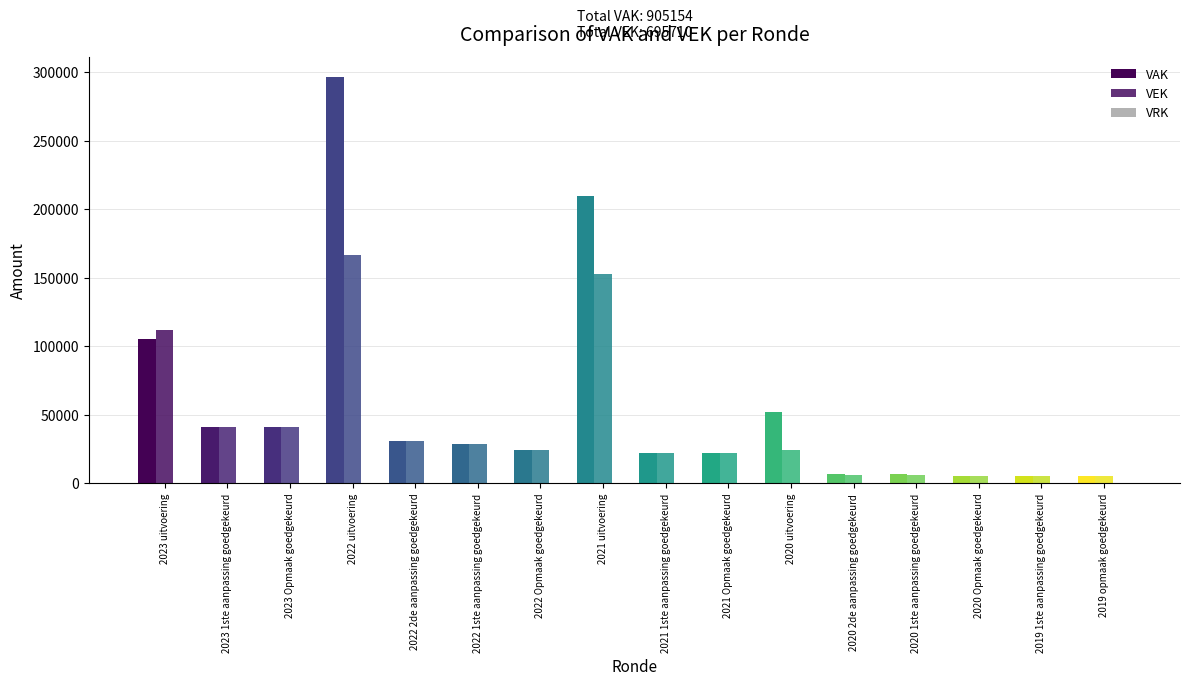

Rank the series by their average value, from highest to lowest.

VAK, VEK, VRK